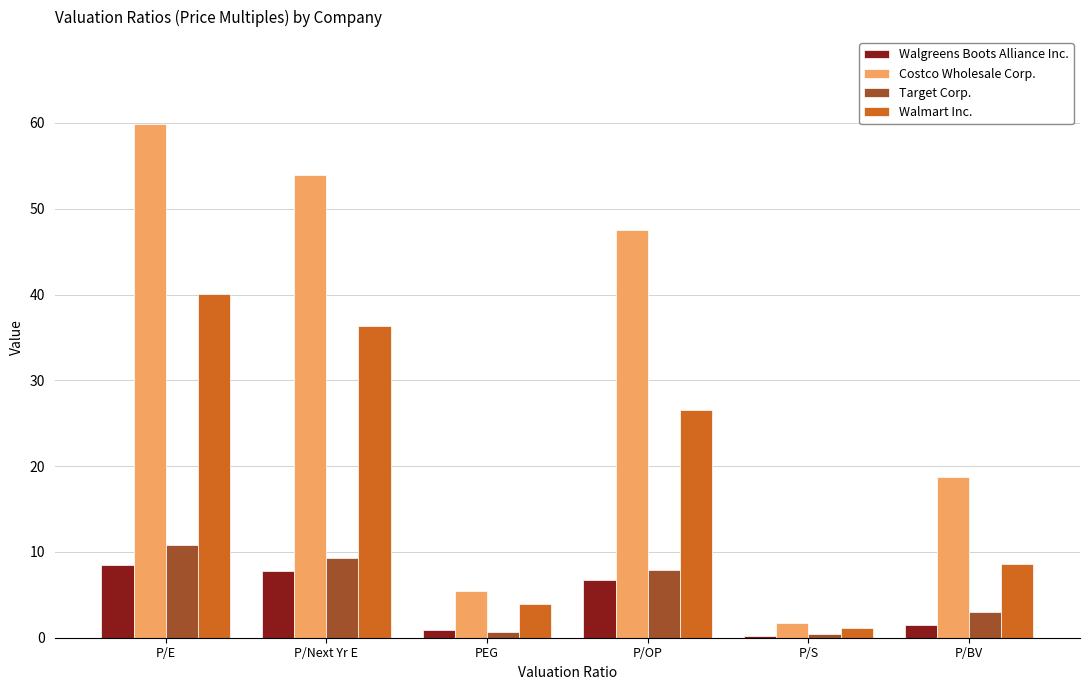

What is the highest value of the Costco Wholesale Corp. series?

59.9